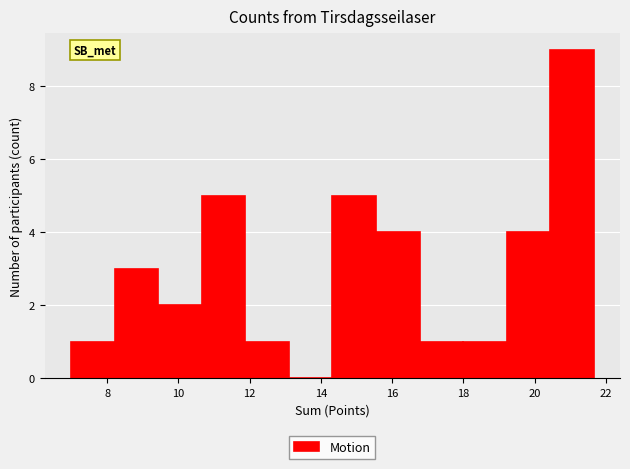

Reading left to right, list every bar in this chart as the range it spans on the x-axis followed by its height. Neither the bar edges nor the heights are printed on the chart, so give them approximately, as read against the axes.

7.0 to 8.2: 1
8.2 to 9.4: 3
9.4 to 10.6: 2
10.6 to 11.8: 5
11.8 to 13.2: 1
13.2 to 14.4: 0
14.4 to 15.6: 5
15.6 to 16.8: 4
16.8 to 18.0: 1
18.0 to 19.2: 1
19.2 to 20.4: 4
20.4 to 21.6: 9